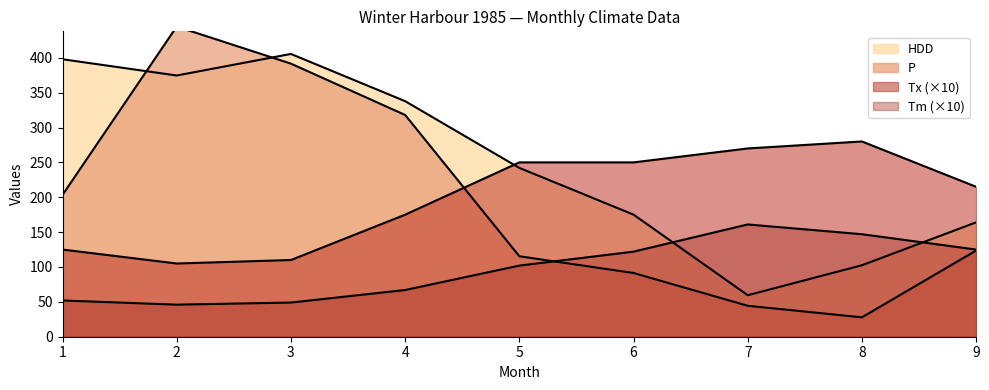

Reading left to right, extract all data points from this chart.

Tm: 52.0	46.0	49.0	67.0	102.0	122.0	161.0	147.0	125.0
Tx: 125.0	105.0	110.0	175.0	250.0	250.0	270.0	280.0	215.0
P: 203.4	444.8	391.6	318.0	115.4	91.4	44.4	27.8	123.6
HDD: 397.9	374.6	405.5	337.8	242.1	175.1	59.5	102.5	164.0